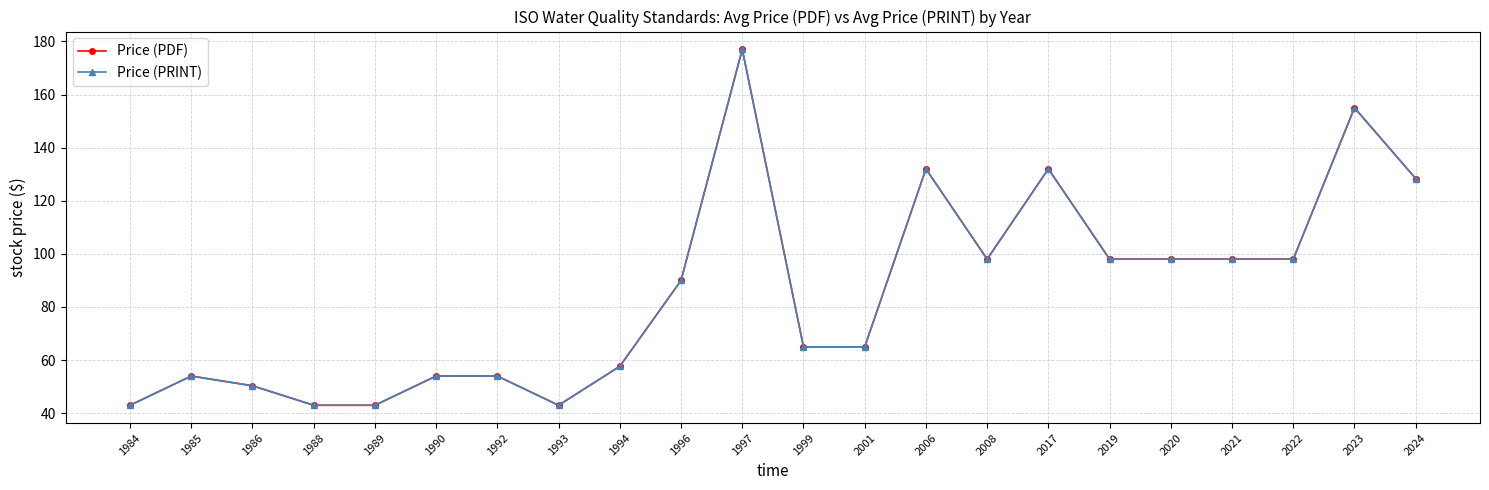

What is the value of the Price (PRINT) point at the 9th from the left?

57.7